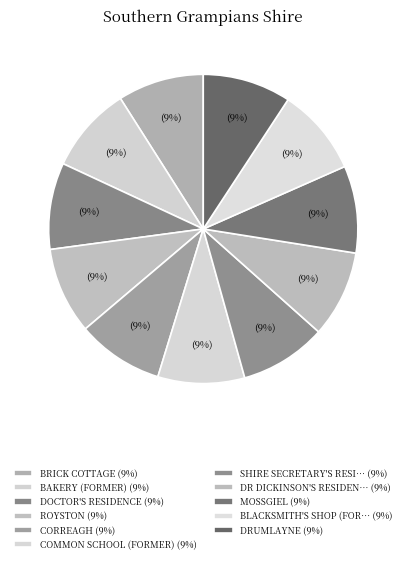

Count the number of slices in the pie.

11